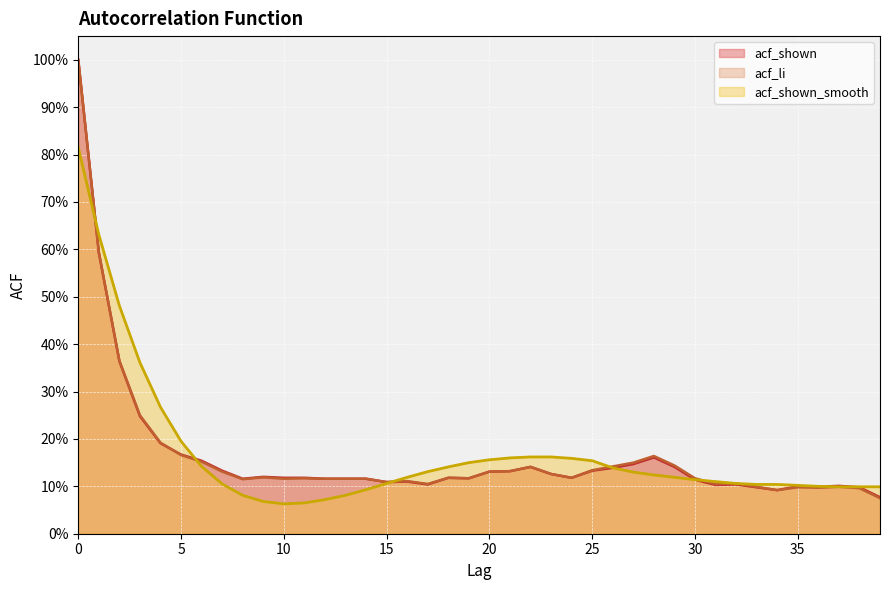

Is the value of acf_li at 19 greater than the value of acf_shown at 31?

Yes